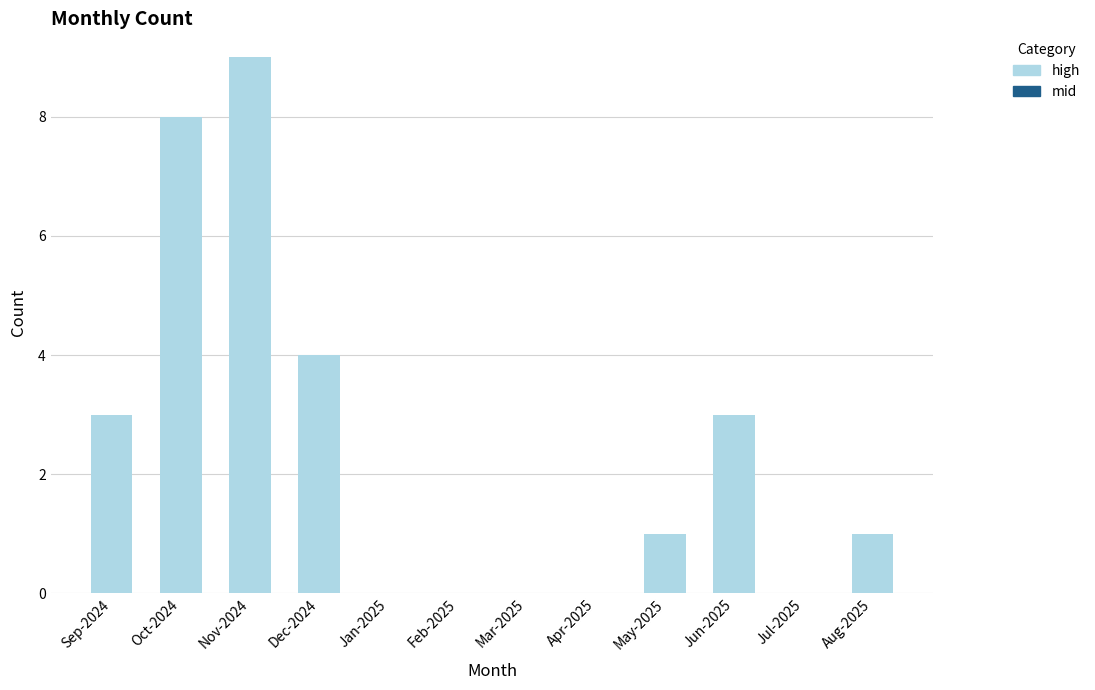

What is the change in value from Nov-2024 to Jun-2025?

-6